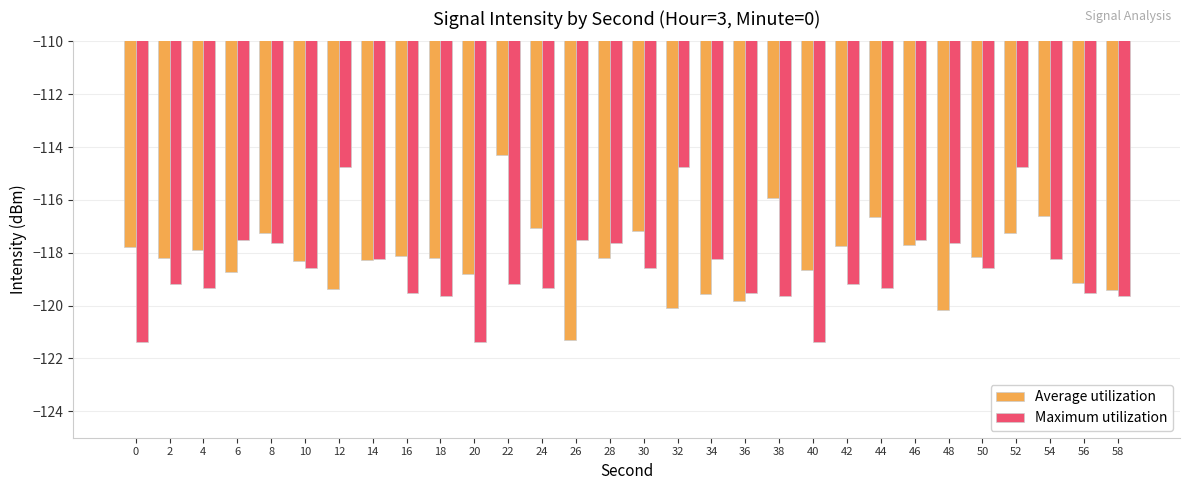

At which label does Maximum utilization first exceed -118?

6